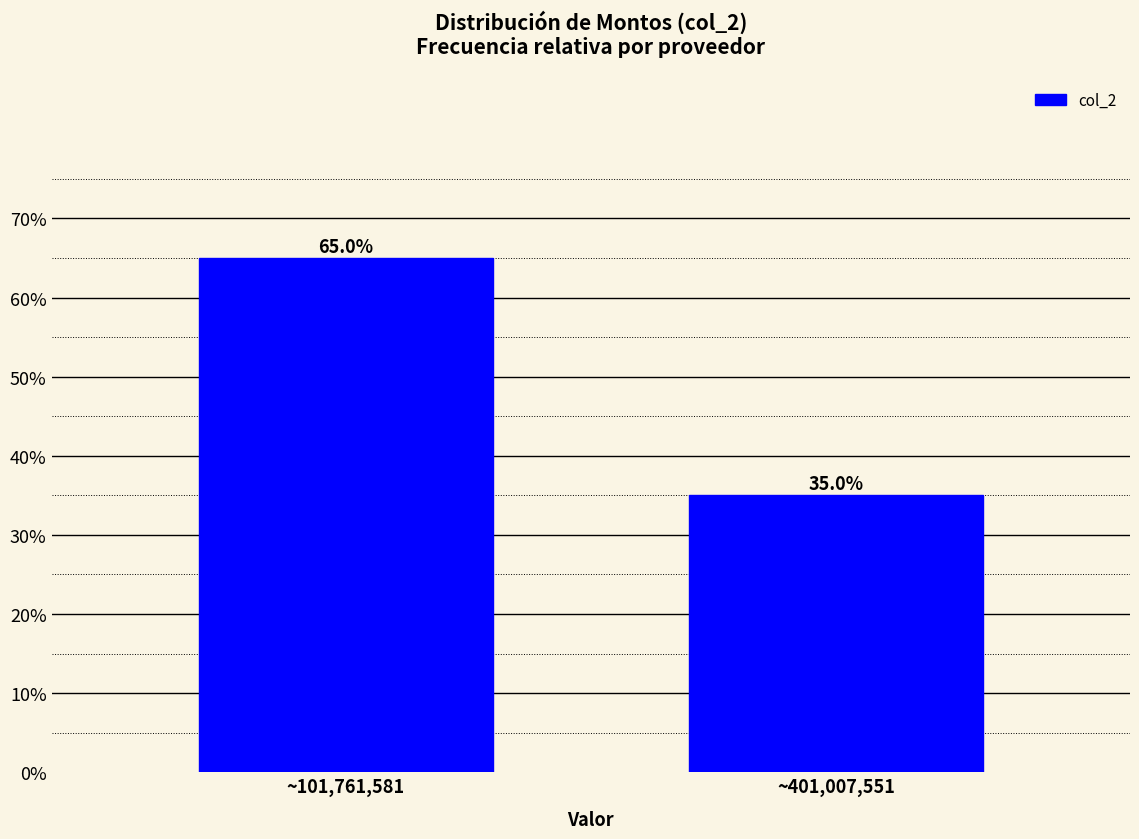

Reading right to left, list all the values displayed in this chart.

~401,007,551=35	~101,761,581=65